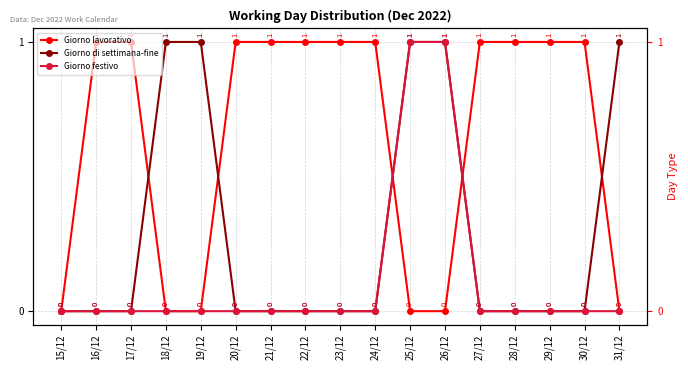

The value of Giorno di settimana-fine at 22/12 is 0. True or false?

True